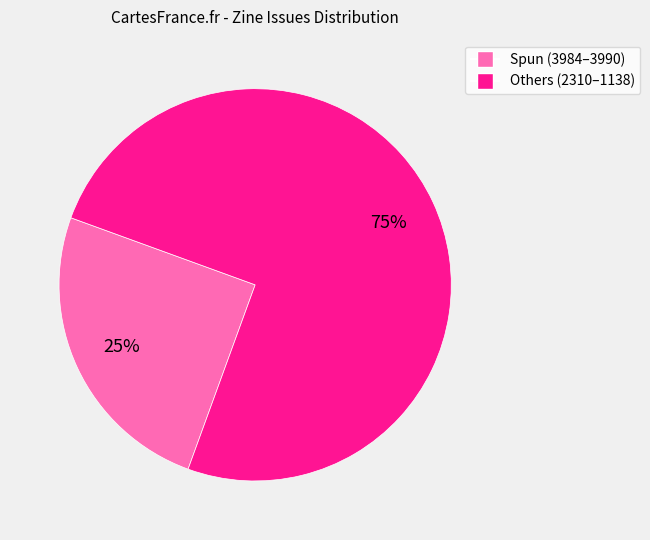

Does any single category account for the majority?

Yes